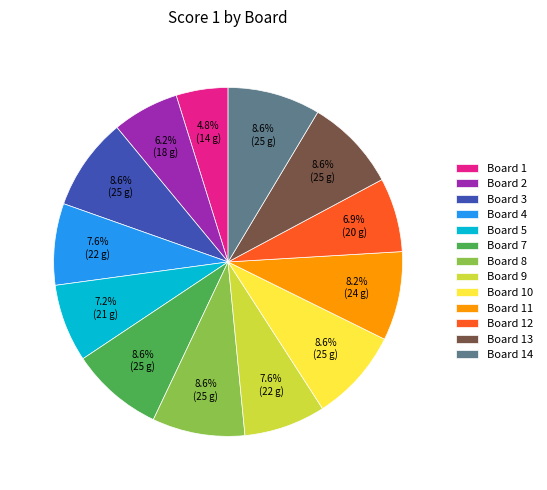

Combined, what portion of the pie is Board 4 and Board 8?

16.2%